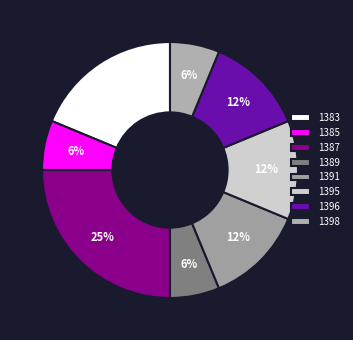

To the nearest percent, what is the combined percentage of 1385 and 1398?

12%